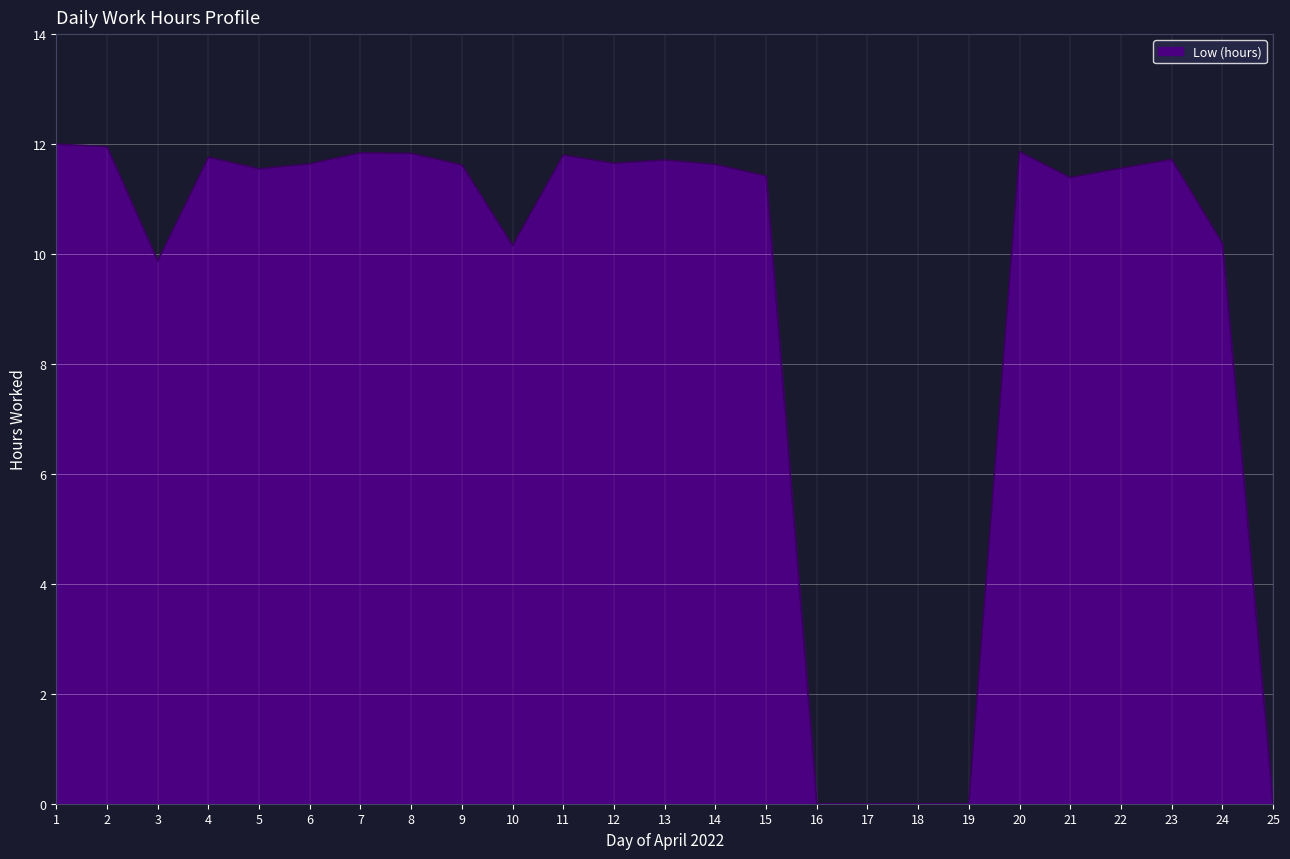

What value does the data have at 21?

11.4